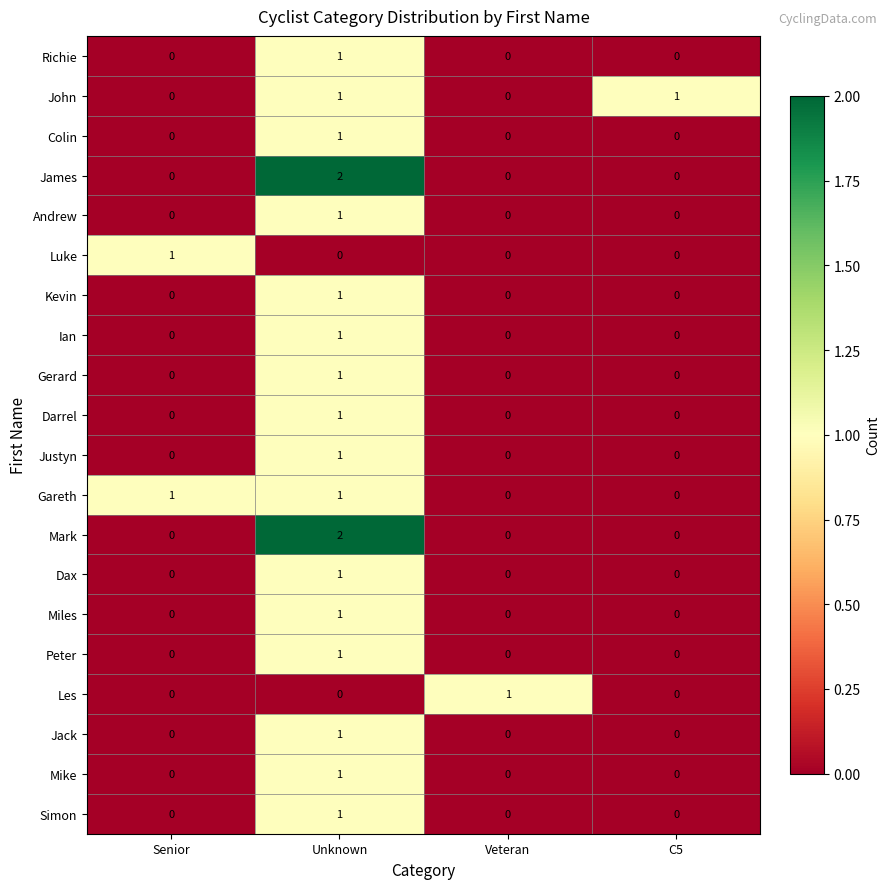

Which label corresponds to the largest value in the chart?

Unknown